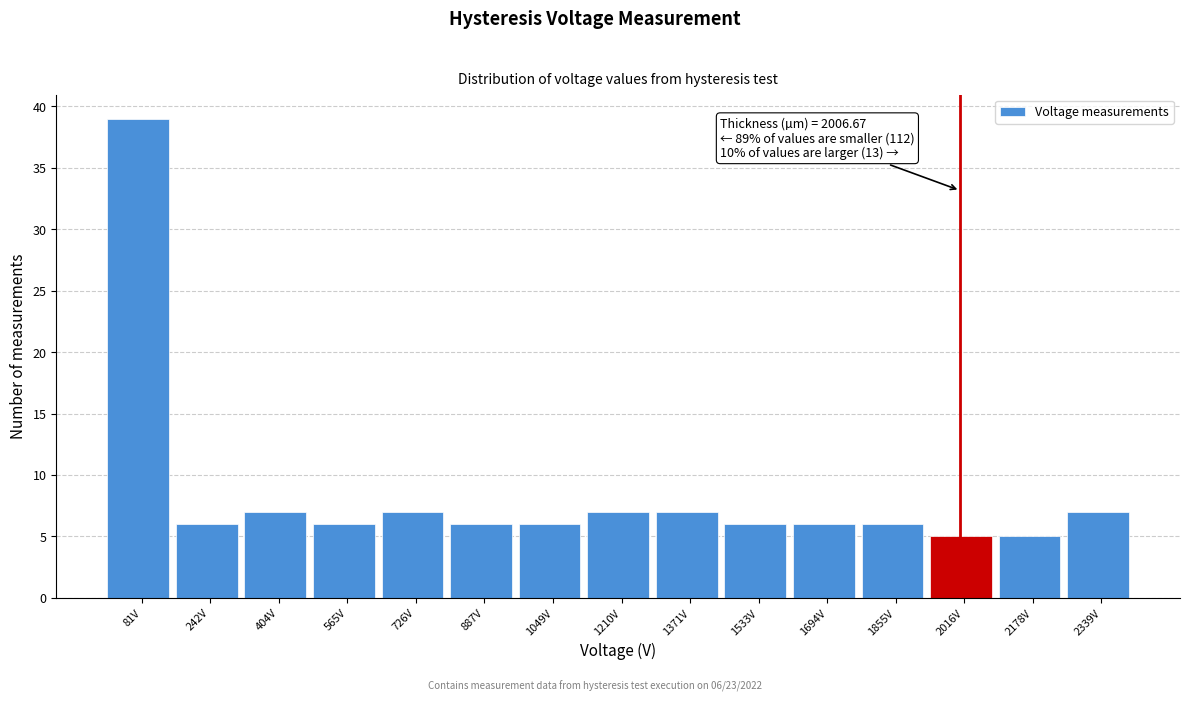

Which range on the x-axis has the tallest bar?

0 to 160